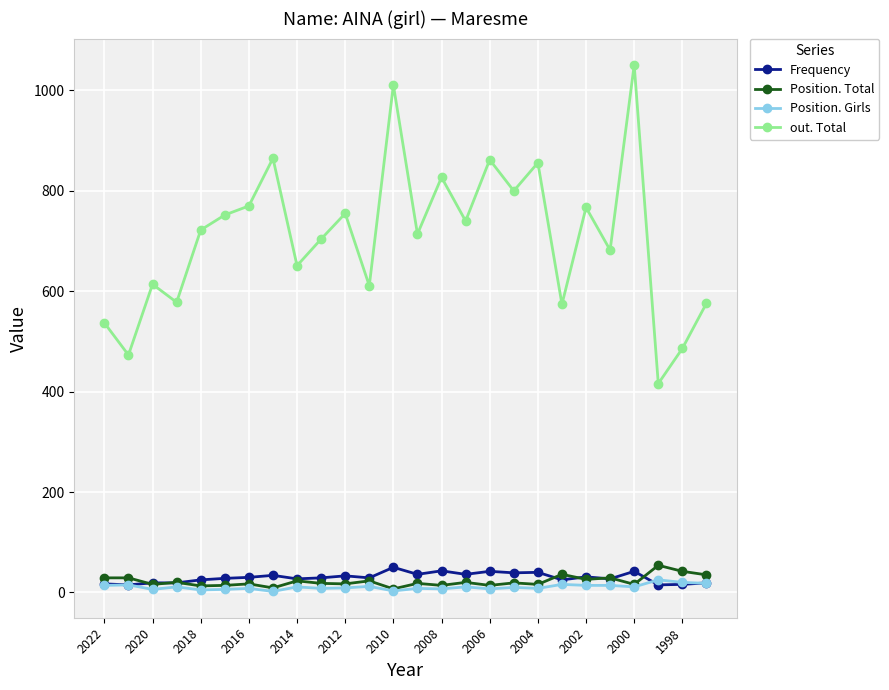

True or false: Frequency has more than 0 interior local peaks.

True